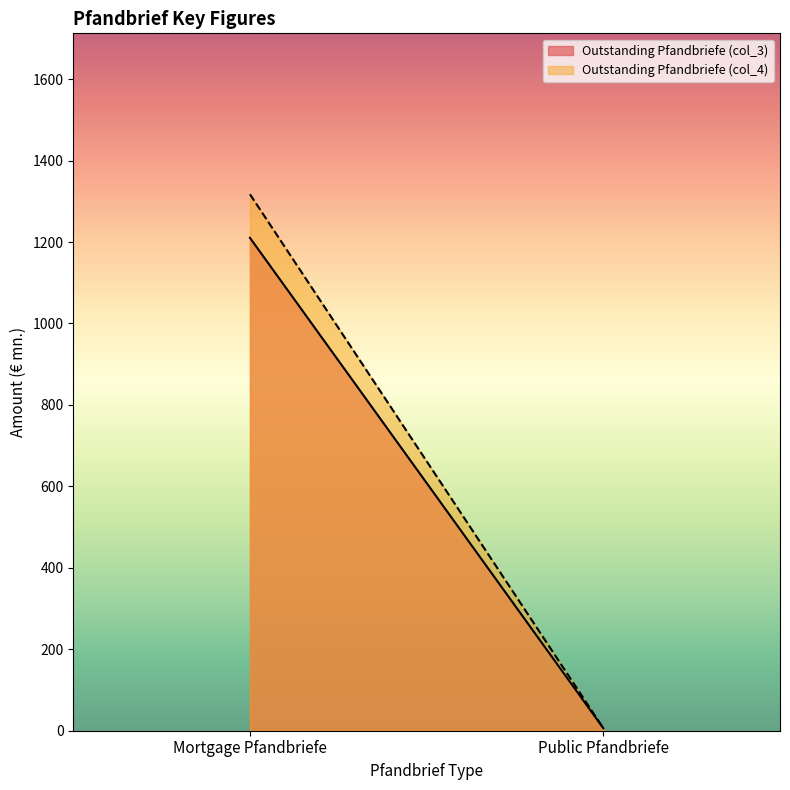

The Outstanding Pfandbriefe (col_3) series shows 6.2 at Public Pfandbriefe. True or false?

True